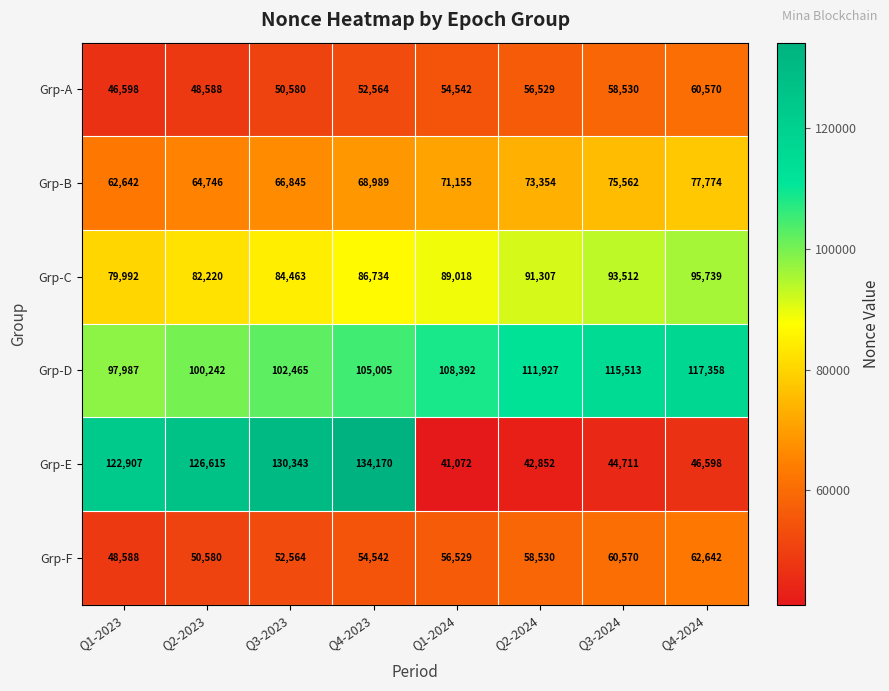

What value does the Grp-E series have at Q2-2023, to the nearest 10?

126620